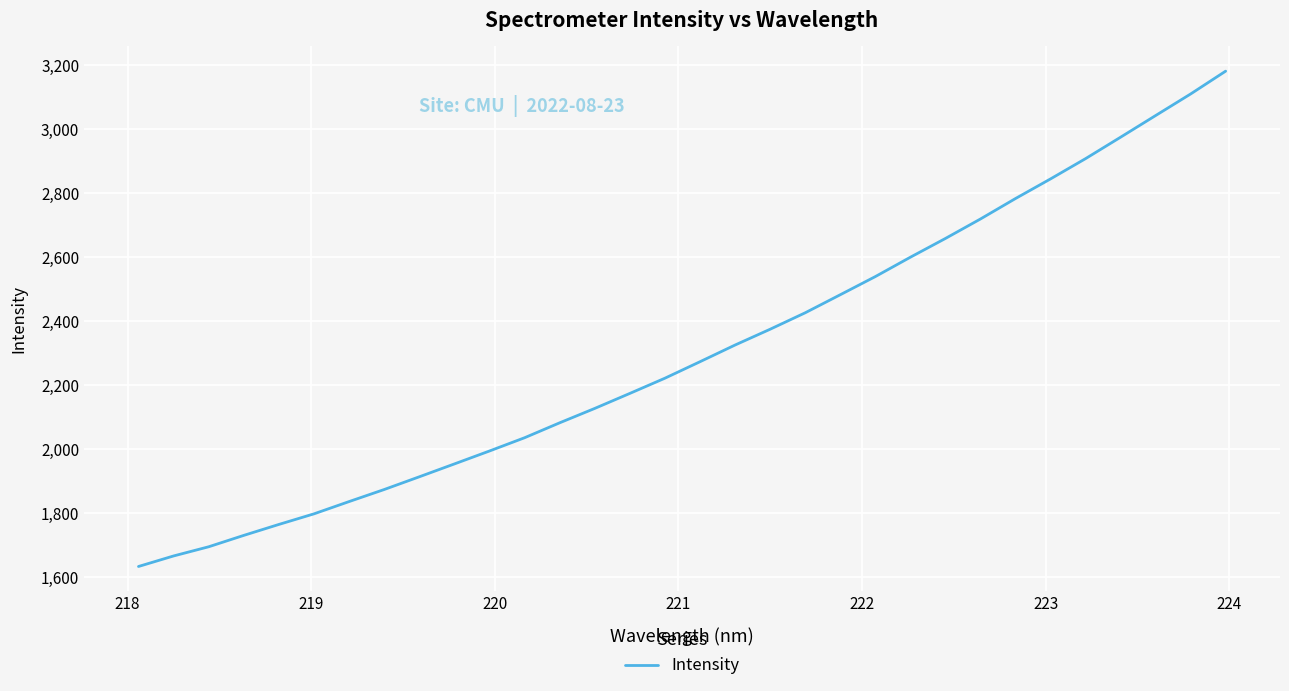

What is the smallest value displayed?

1633.7